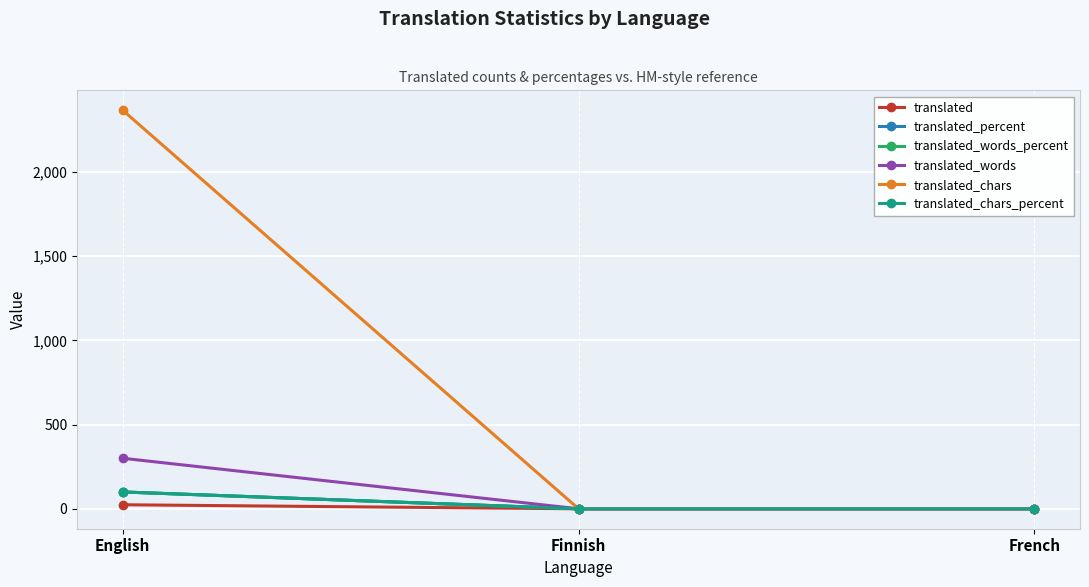

Does the chart have visible grid lines?

Yes